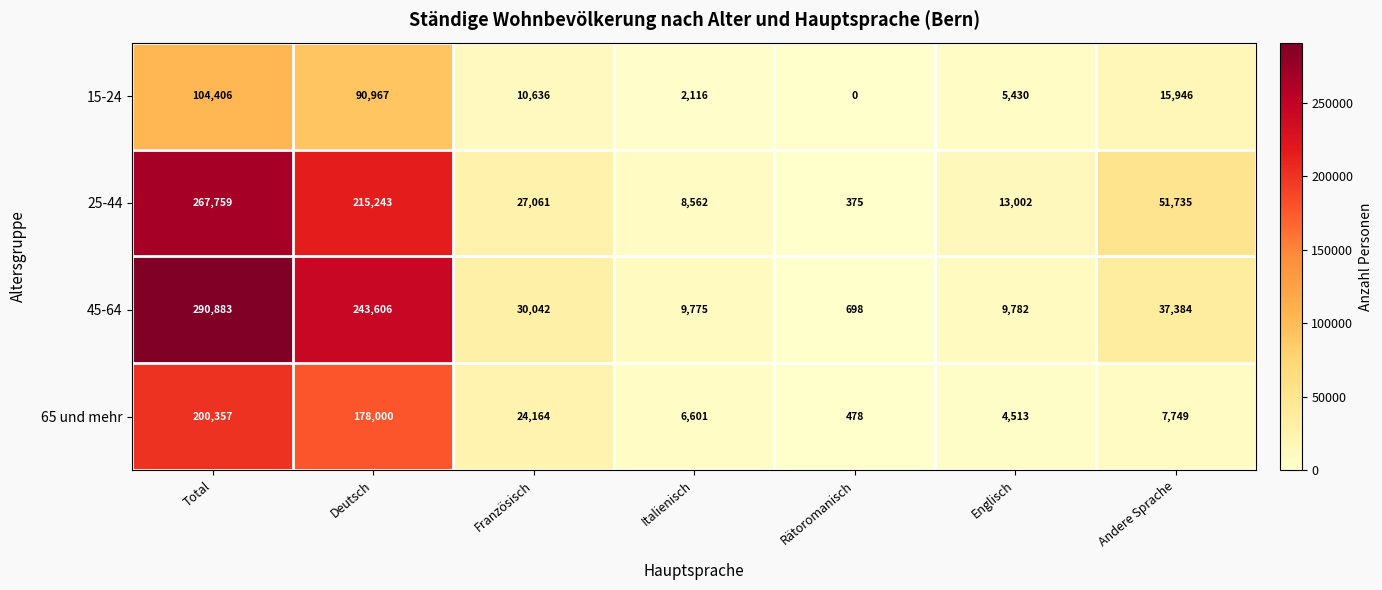

Which series has the largest total across all categories?

45-64